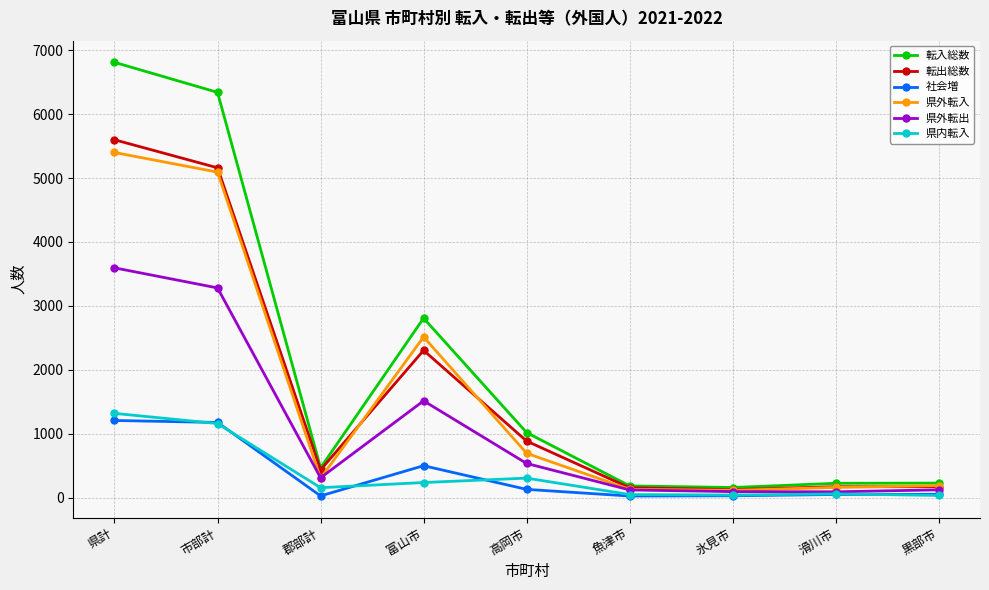

Which series changed the most between 市部計 and 氷見市?

転入総数